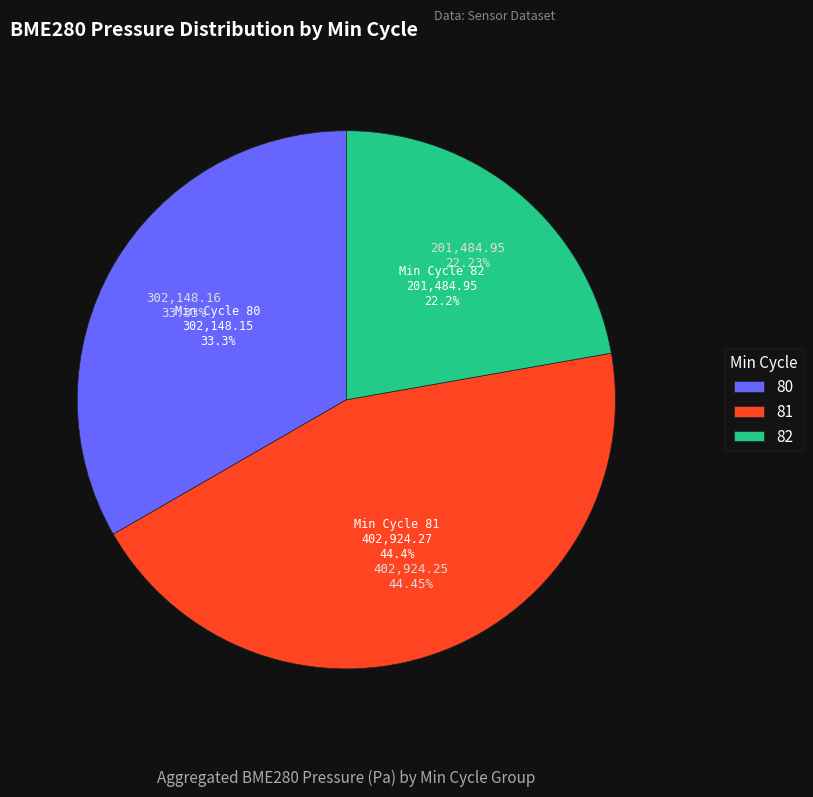

Is it true that 80 is 23% of the pie?

False